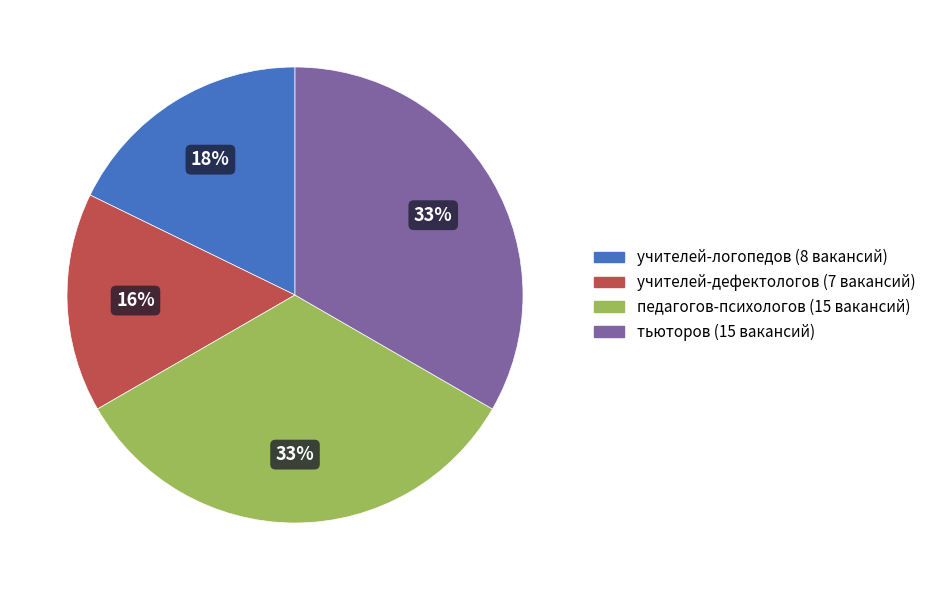

Which category has the smallest portion of the pie?

учителей-дефектологов